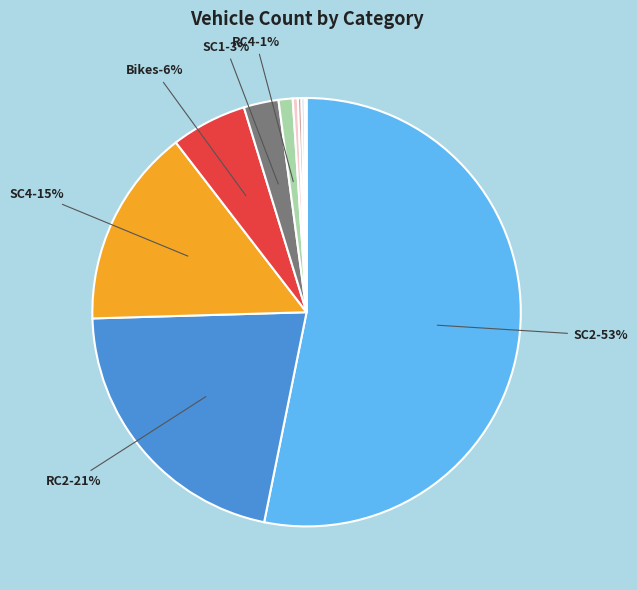

Does SC2 represent more than half of the total?

Yes